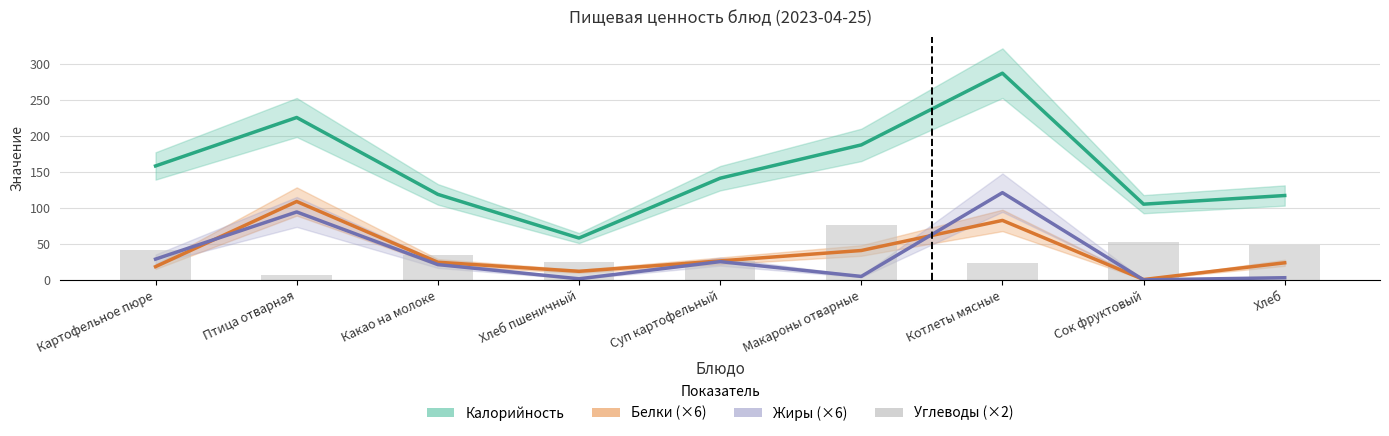

Are the bars horizontal?

No